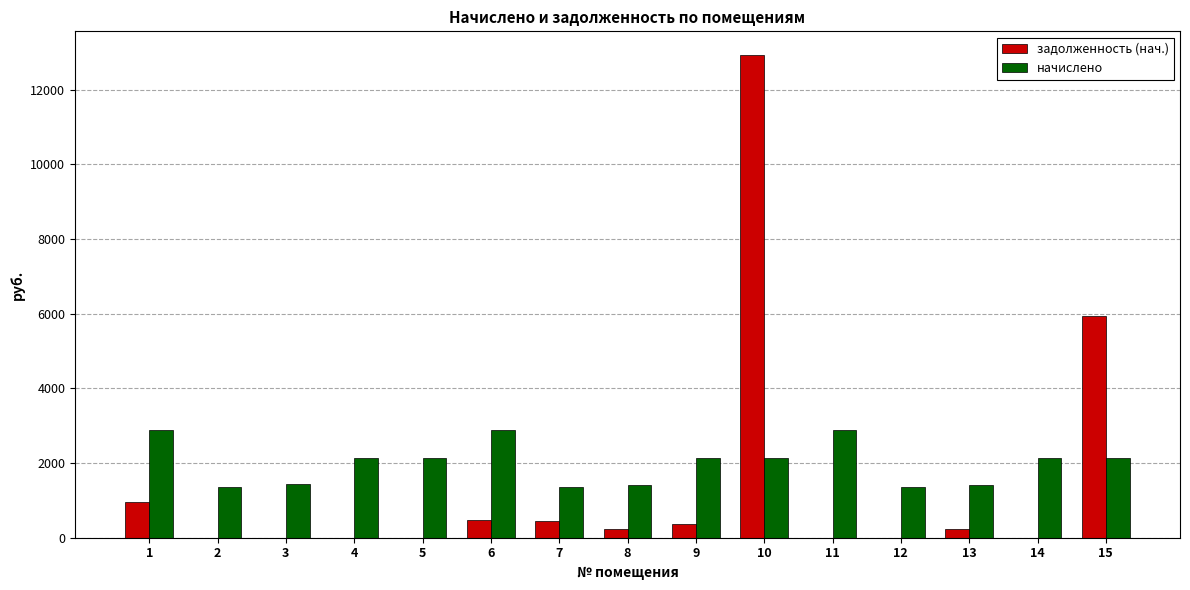

What is the sum of all начислено values?

29817.2